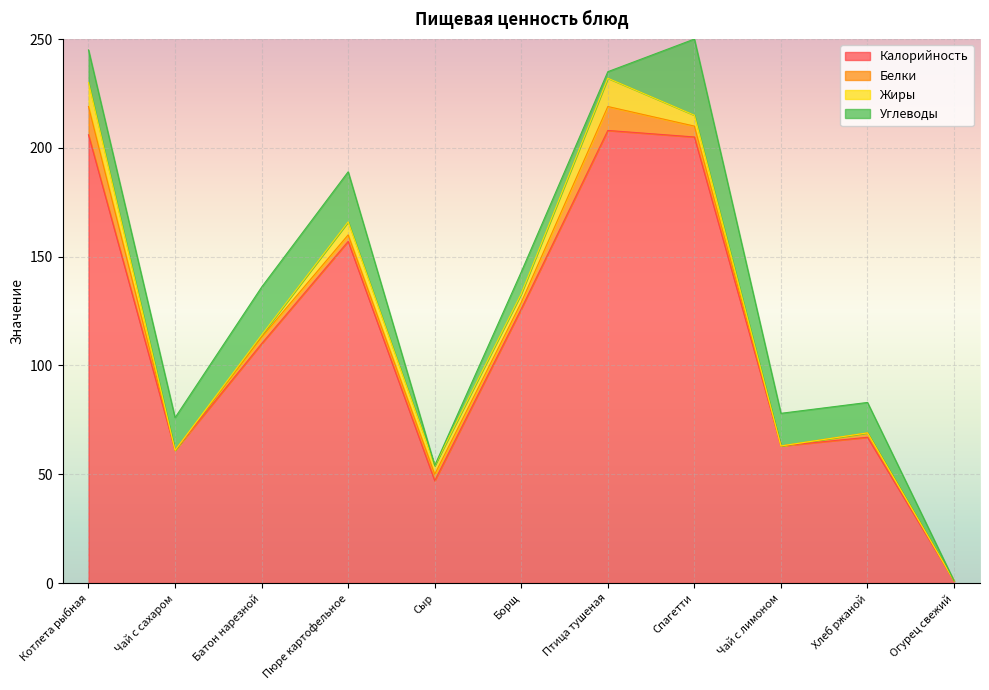

The Белки series shows 1 at Борщ. True or false?

False